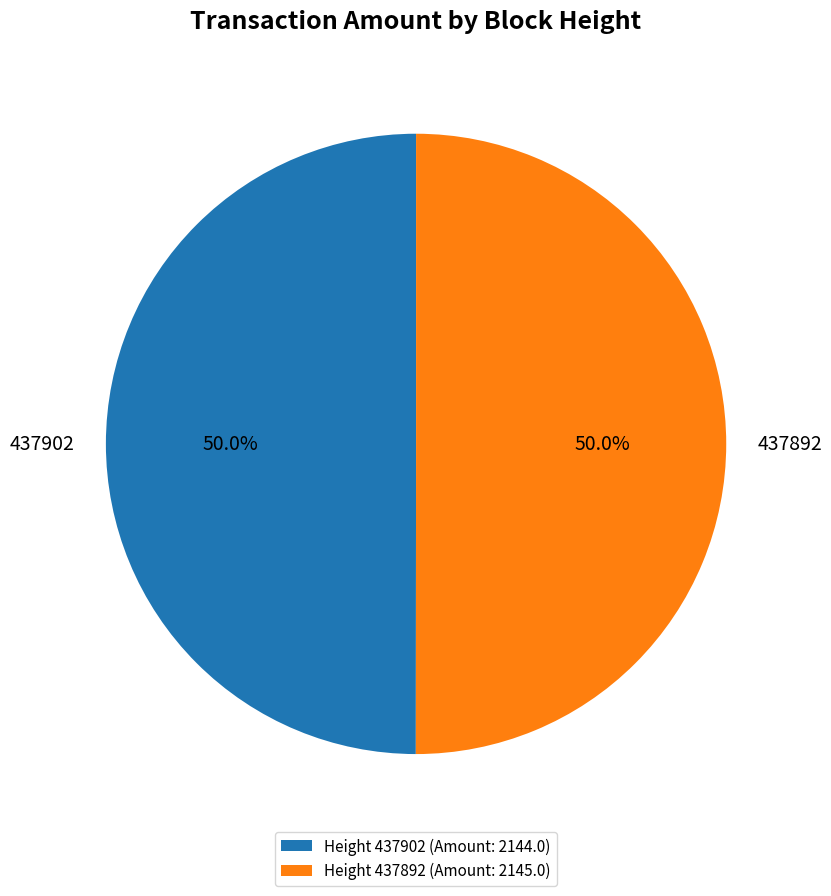

Approximately how many times larger is the value at 437902 compared to 437892?

1.0